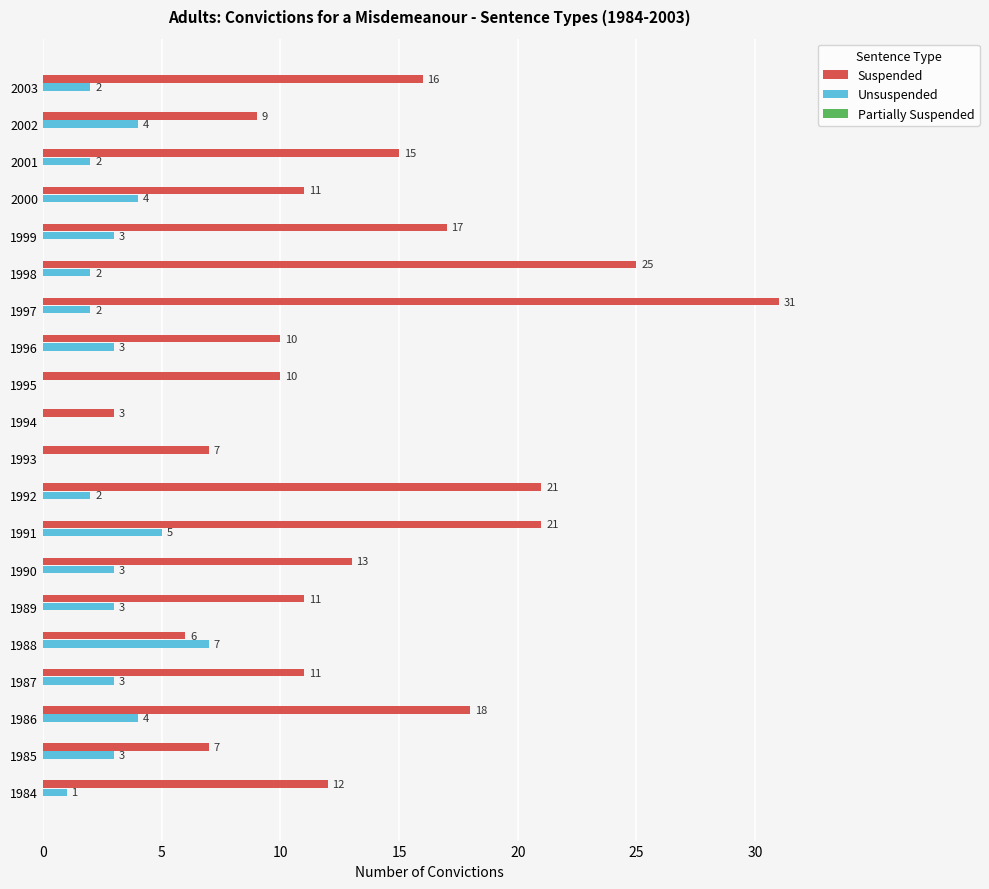

What is the total value across all series at 1987?

14